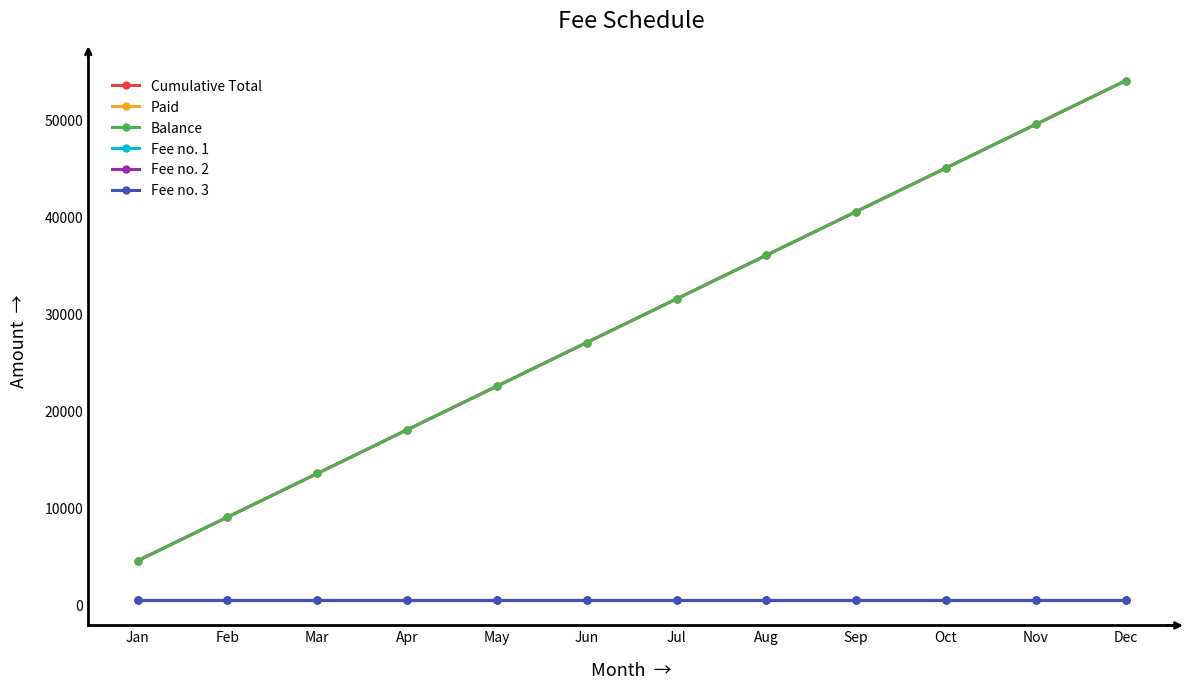

What is the value of the Fee no. 3 point at the 8th from the left?

500